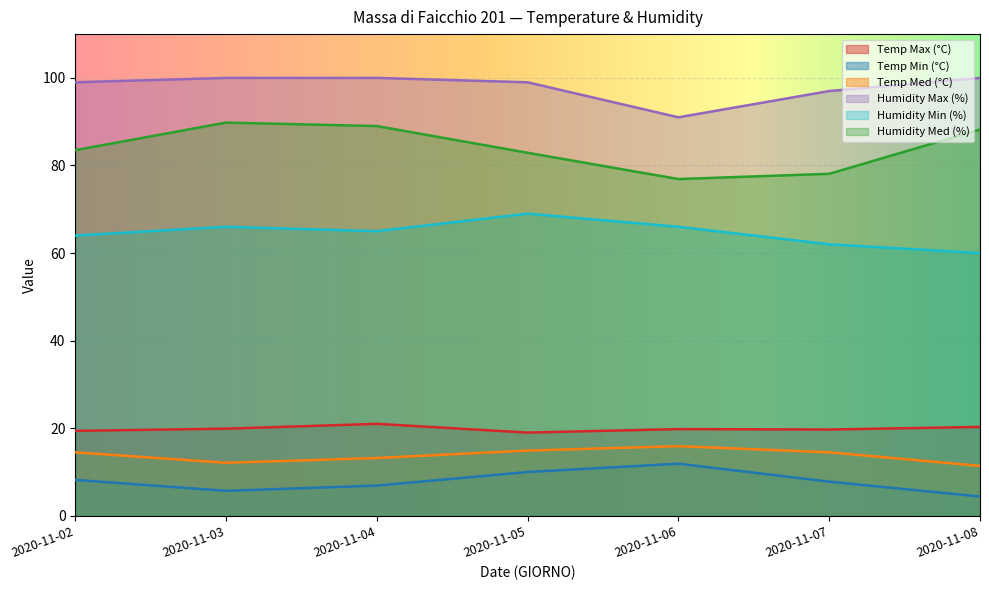

The value of Temp Max (°C) at 2020-11-07 is 19.7. True or false?

True